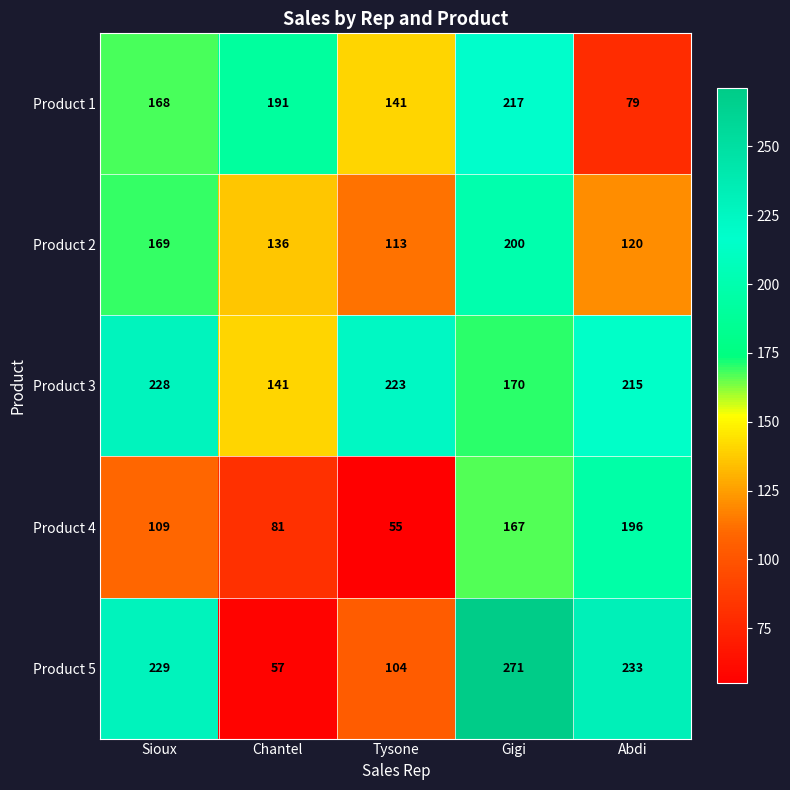

Rank the series by their maximum value, from highest to lowest.

Product 5, Product 3, Product 1, Product 2, Product 4